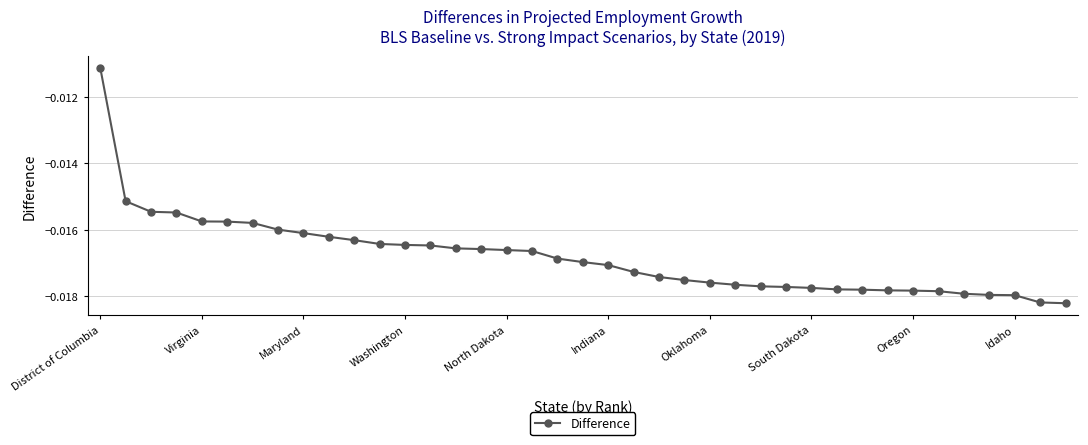

At which category does the chart reach its peak across all series?

District of Columbia